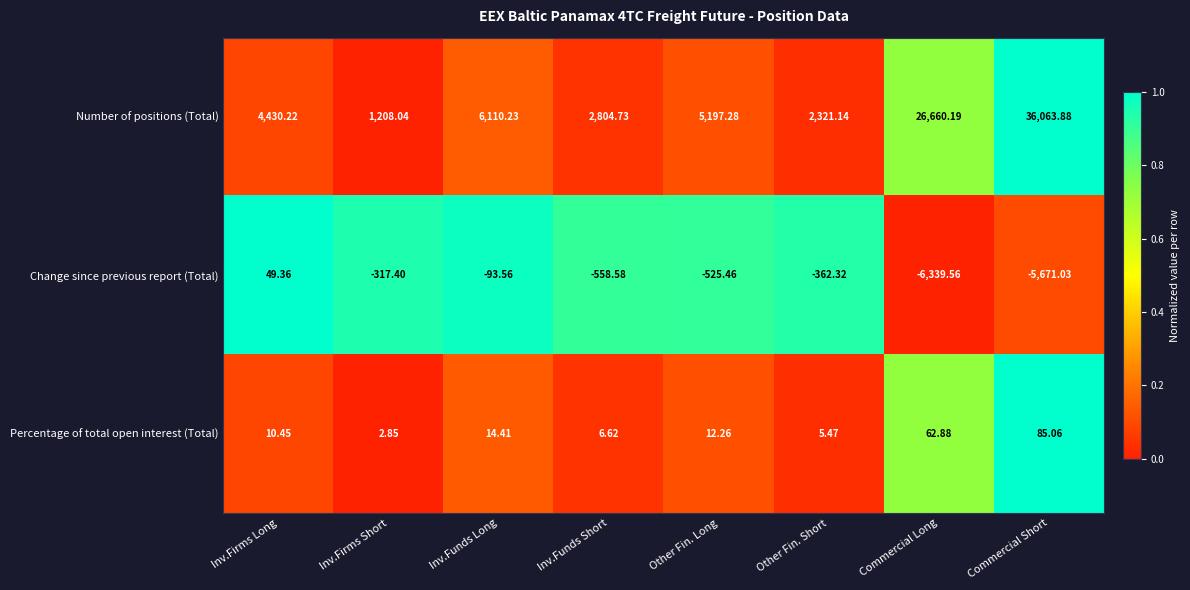

Count the number of data series in this chart.

3